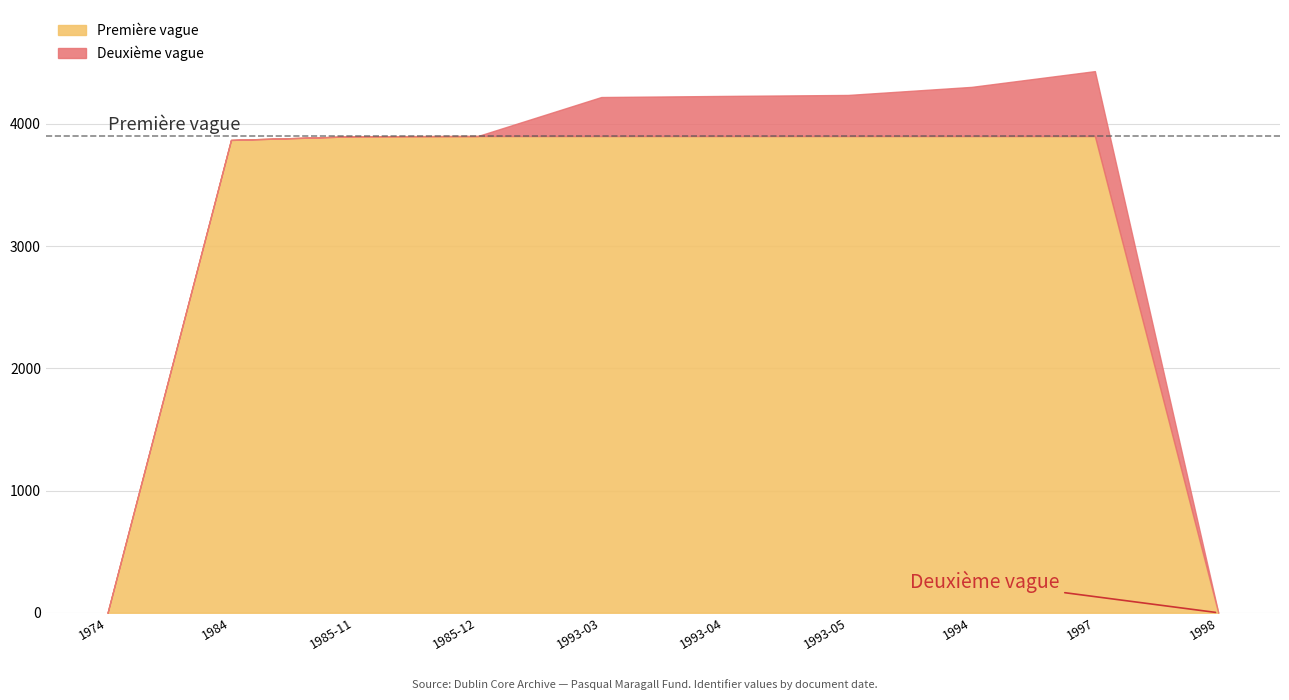

Which label corresponds to the smallest value in the chart?

1974